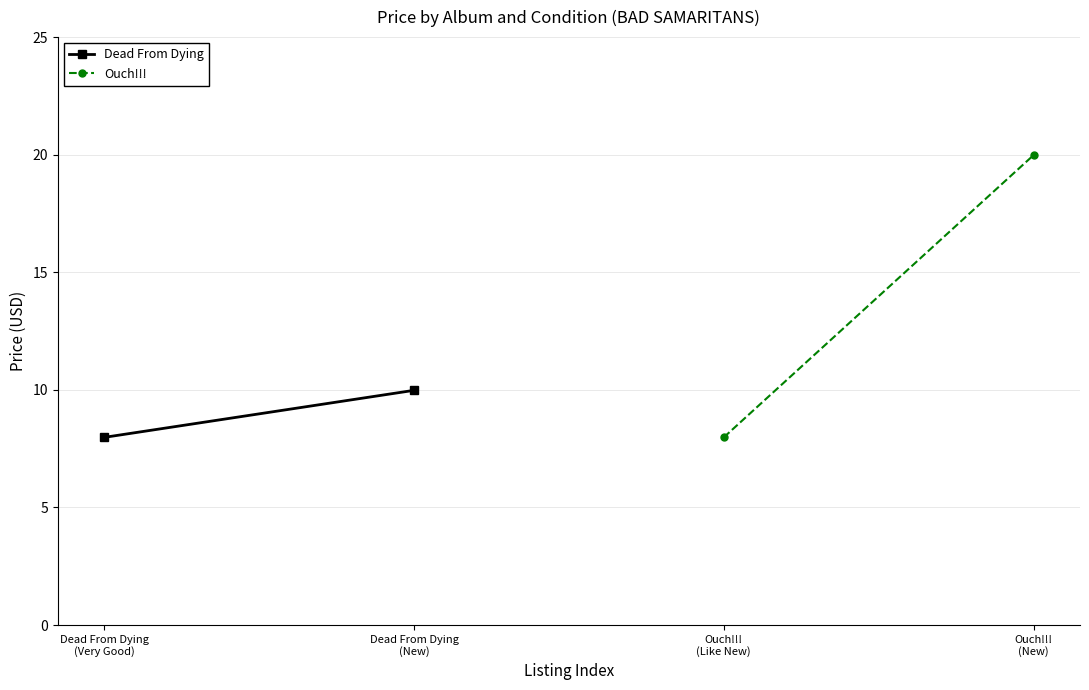

What is the label of the 2nd point from the left?

Dead From Dying
(New)